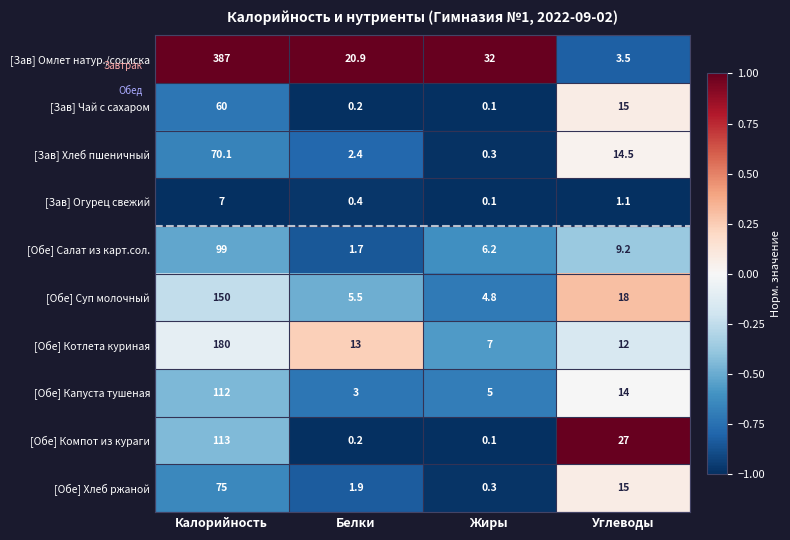

At which label is [Обе] Хлеб ржаной closest to 37?

Углеводы